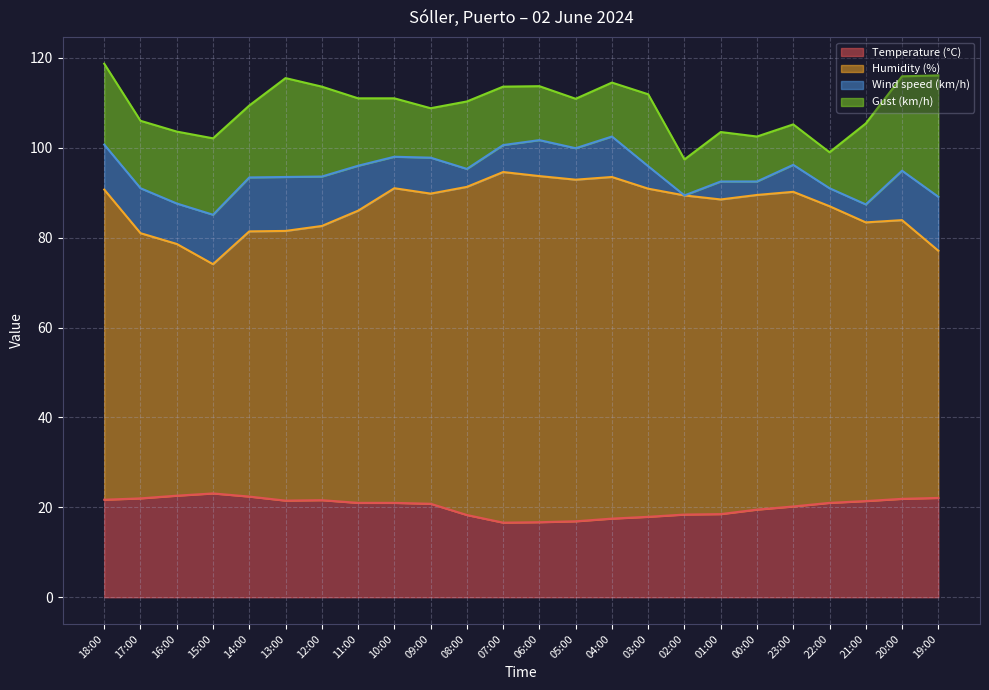

What is the total value across all series at 09:00?

108.8